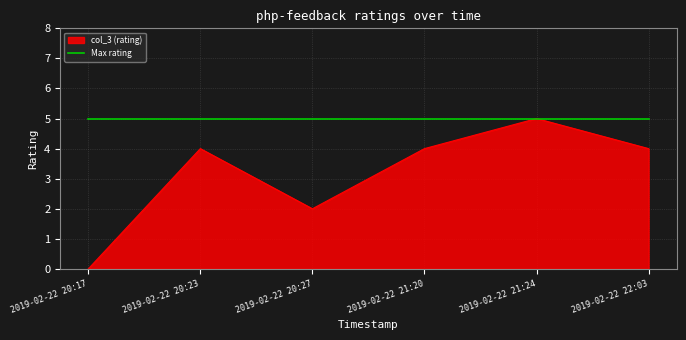

How many lines are shown in the chart?

2